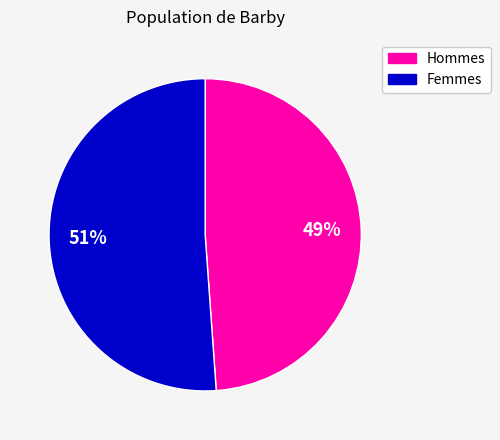

To the nearest percent, what is the difference between the largest and smallest slice percentages?

2%